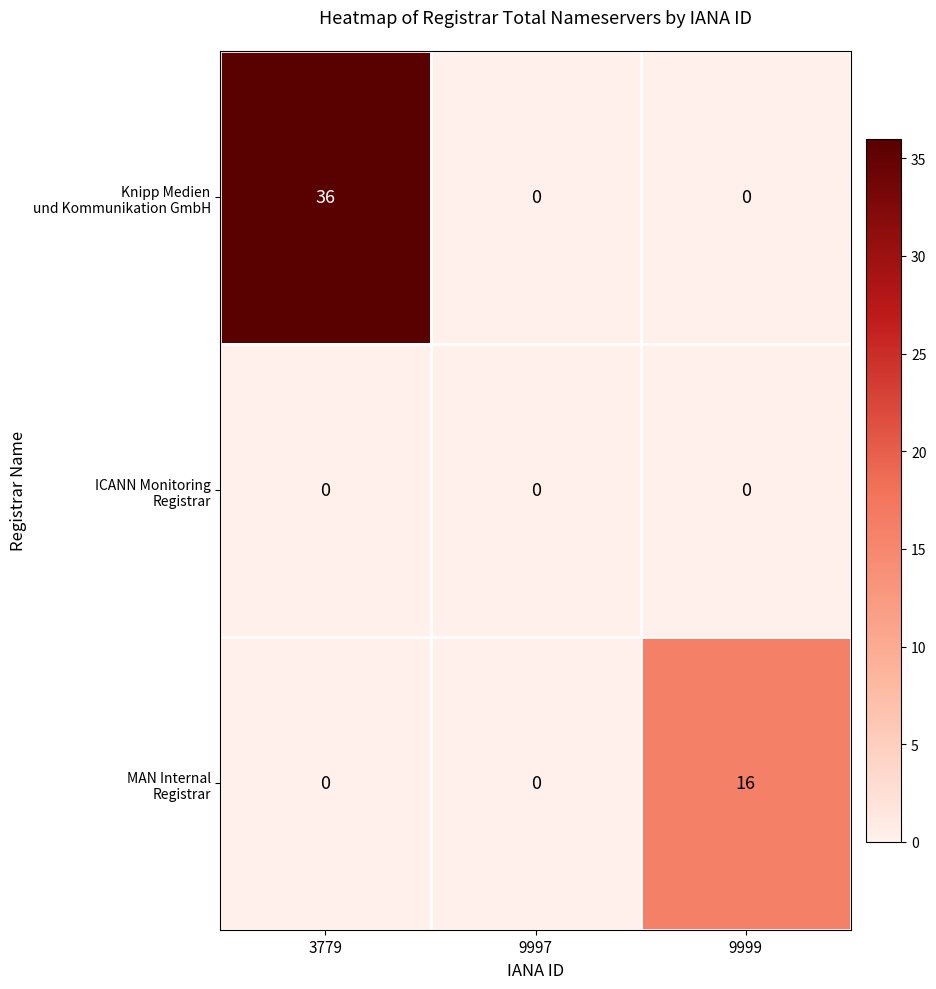

What is the difference between the highest and lowest values at 9999?

16